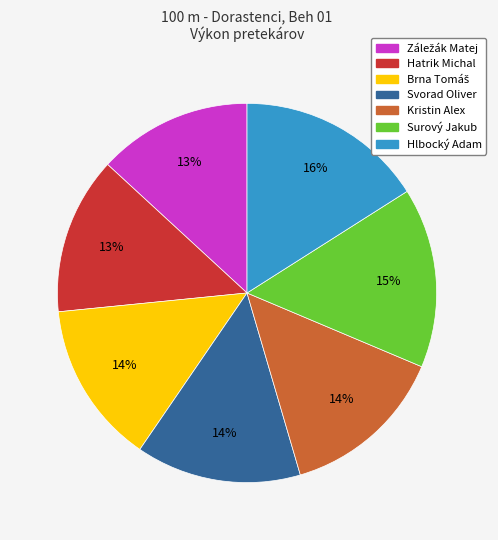

Is it true that Svorad Oliver is 14% of the pie?

True